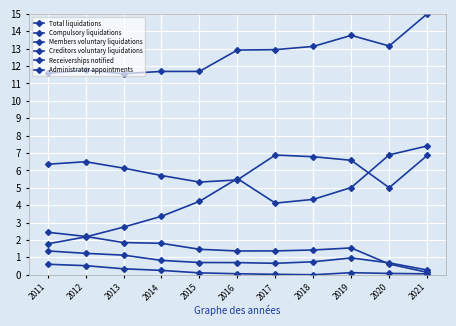

Where is the first local minimum for Creditors voluntary liquidations?

2015